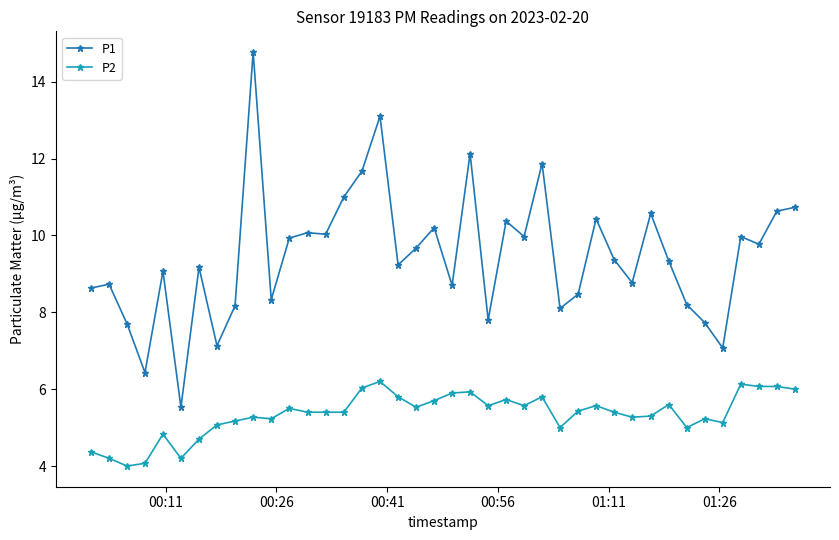

True or false: P1 and P2 cross at least once.

False